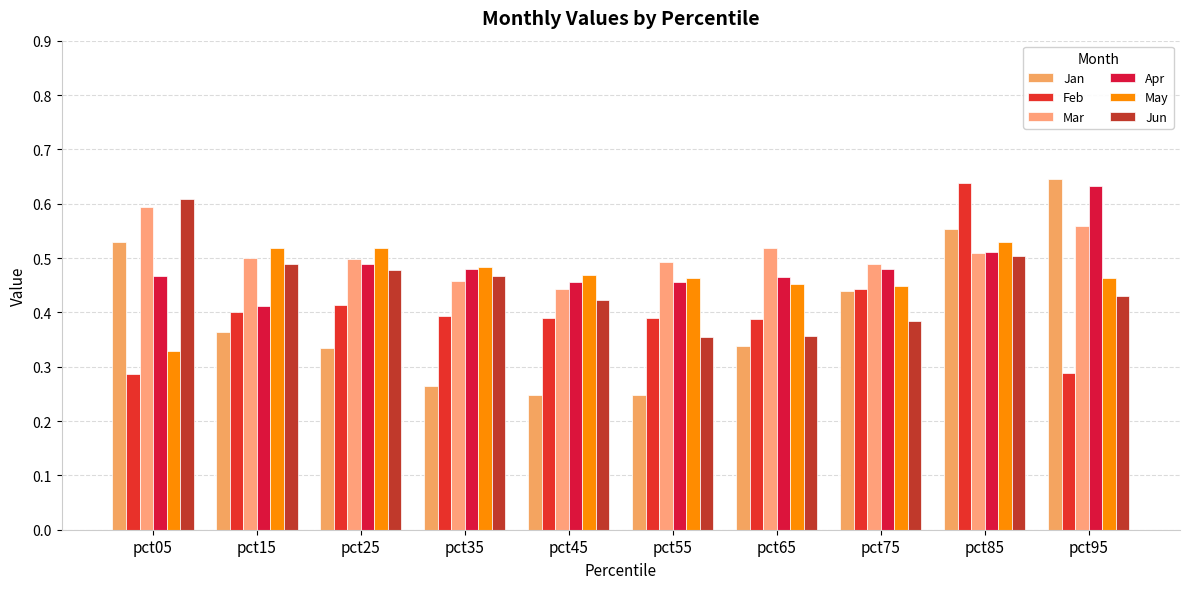

What is the highest value of the Apr series?

0.6